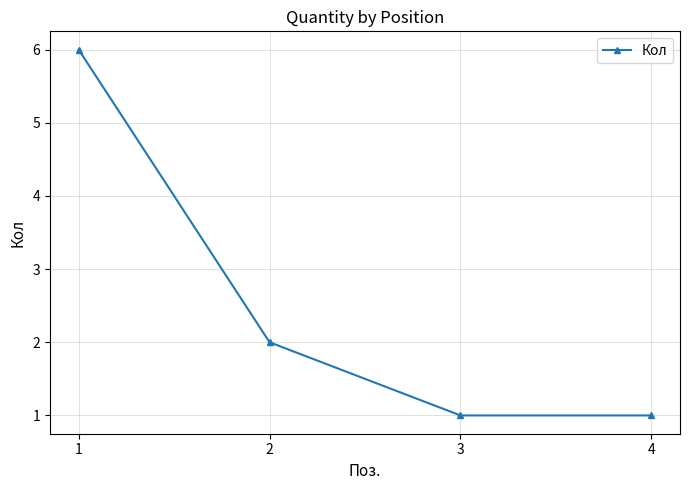

What is the approximate value at 3?

1